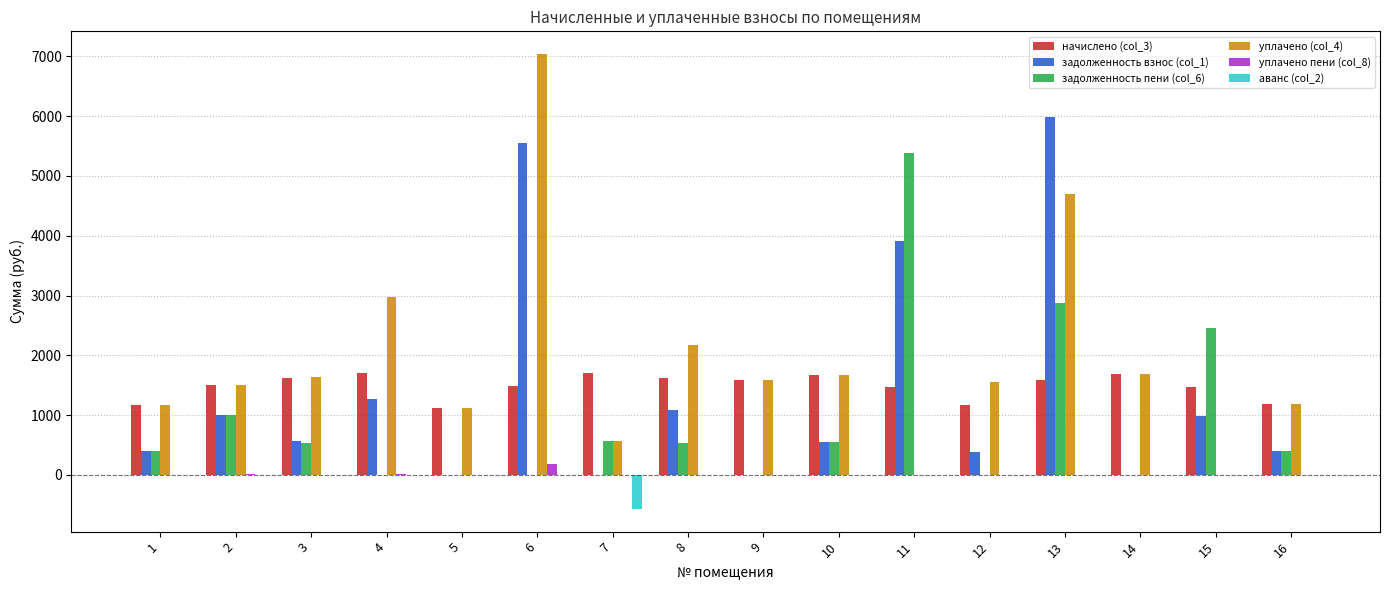

Is the value of уплачено пени (col_8) at 16 greater than the value of начислено (col_3) at 14?

No